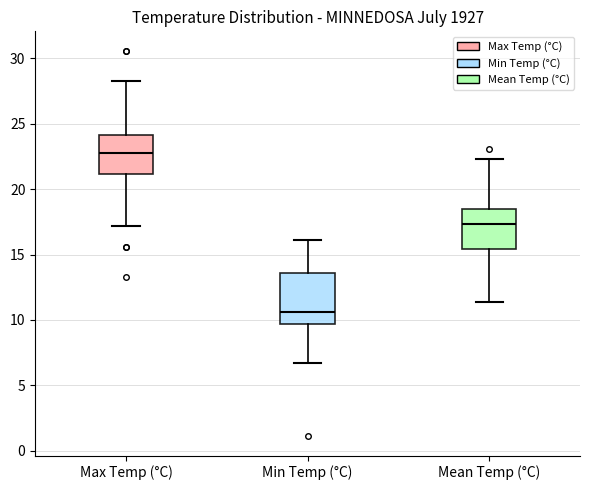

Where is the upper edge of the box for Min Temp (°C) on the y-axis? The values are not printed on the chart, so give them approximately, as read against the axis.

13.5